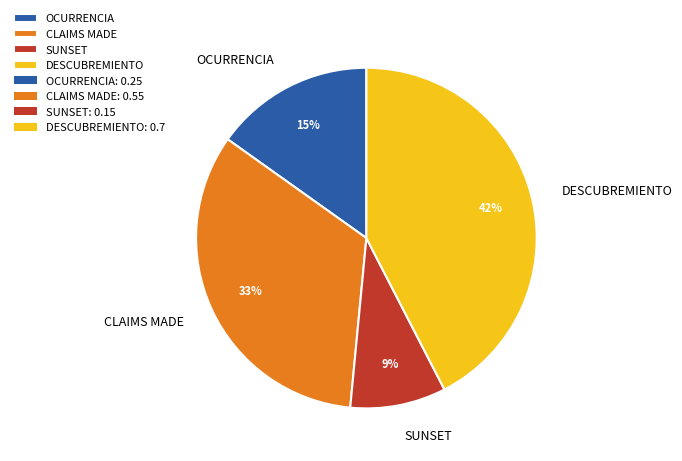

To the nearest percent, what is the difference between the largest and smallest slice percentages?

33%